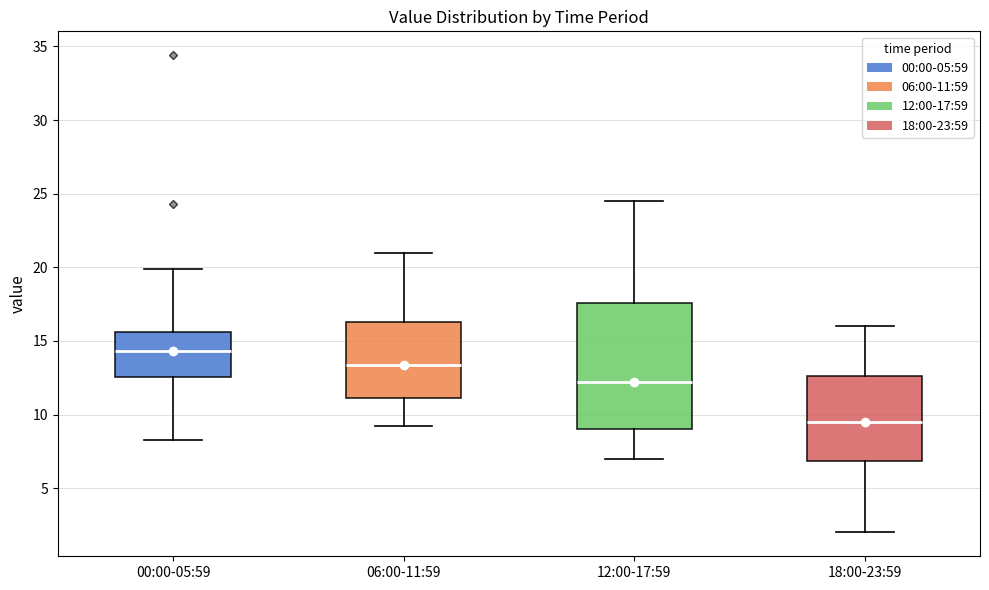

Which box has the highest median line?

00:00-05:59